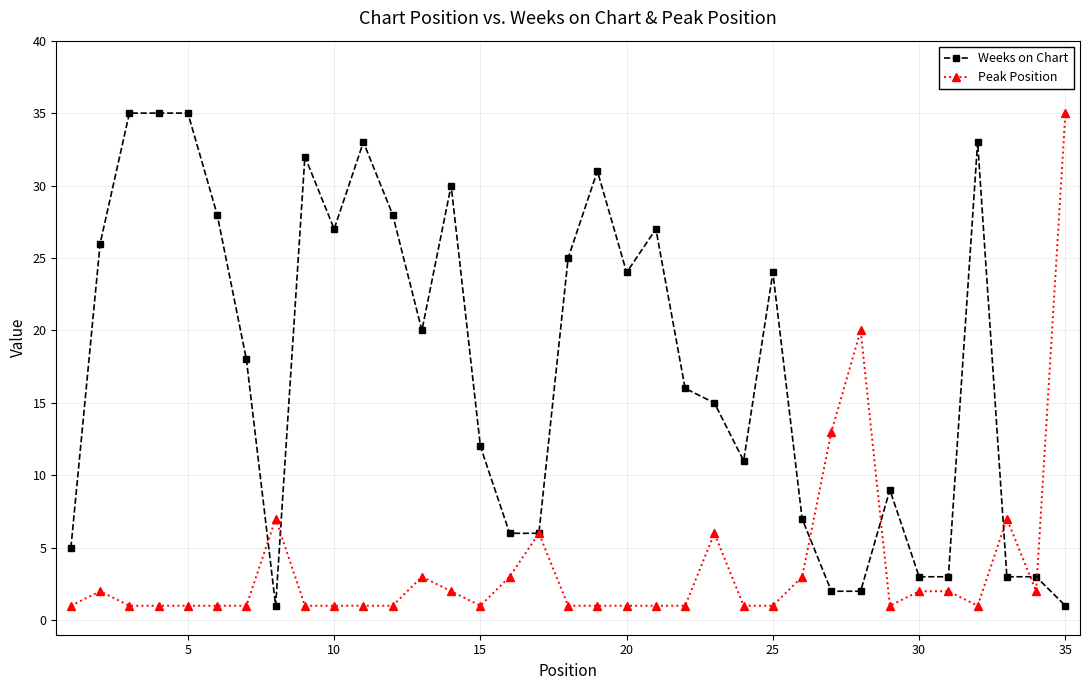

After their last crossing, which series has the higher values: Weeks on Chart or Peak Position?

Peak Position